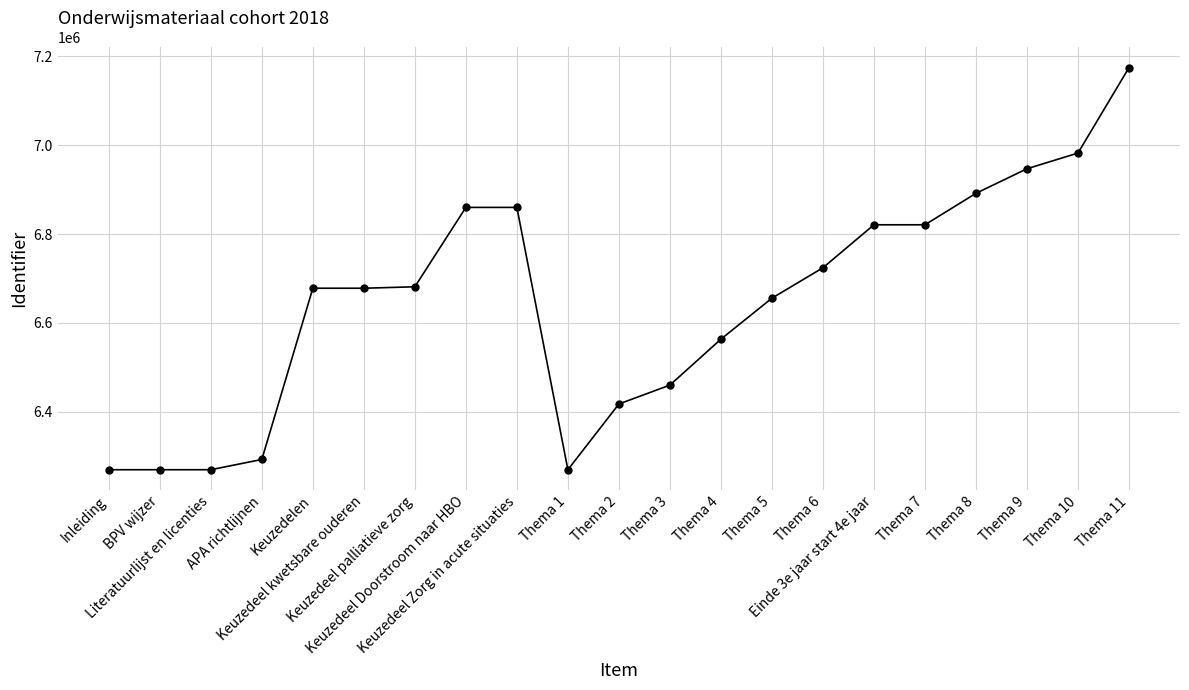

What is the maximum value shown in the chart?

7174521